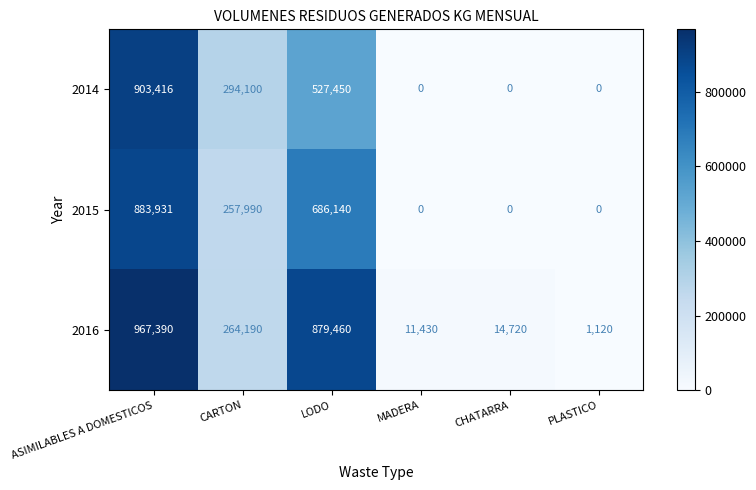

What is the sum of the 2016 values at ASIMILABLES A DOMESTICOS and CARTON?

1231580